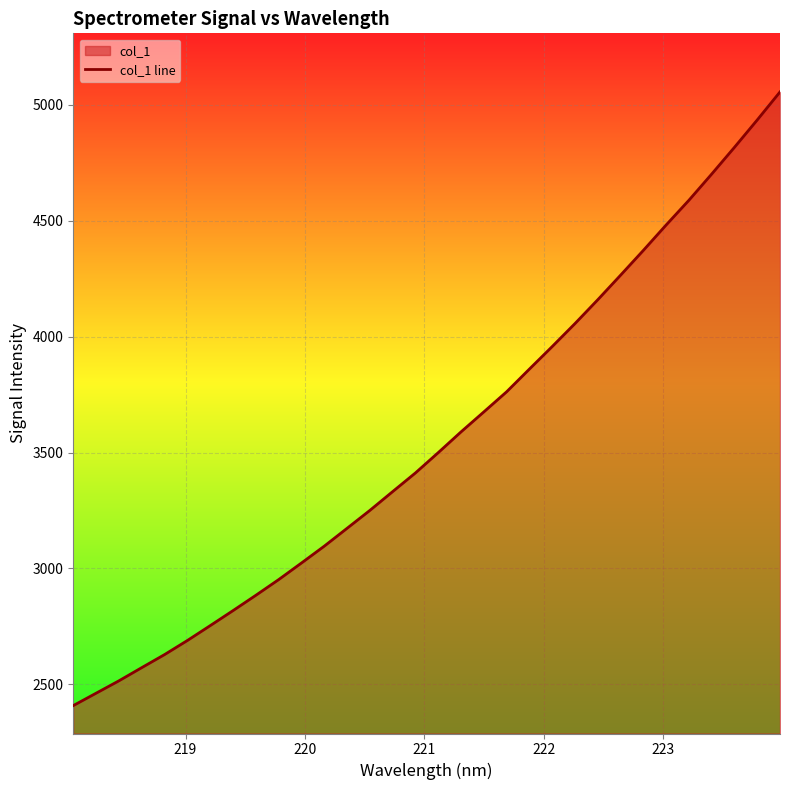

What is the maximum value shown in the chart?

5055.7